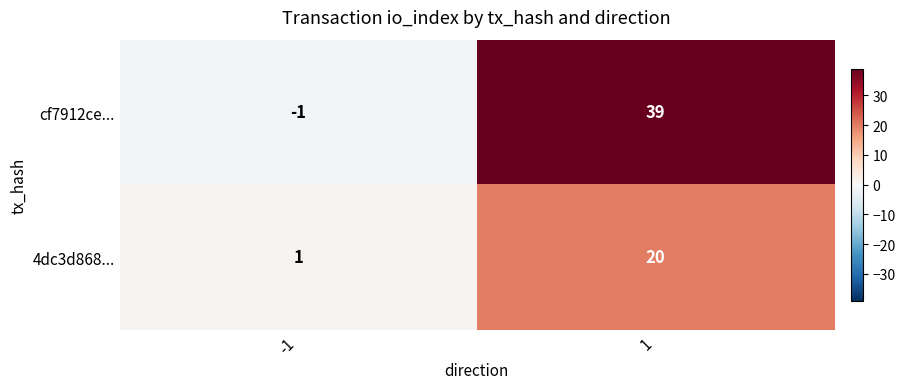

What is the difference between the cf7912ce... values at 1 and -1?

40